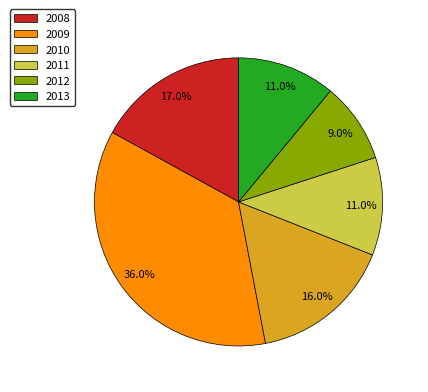

To the nearest percent, what is the difference between the 2011 and 2008 slice percentages?

6%